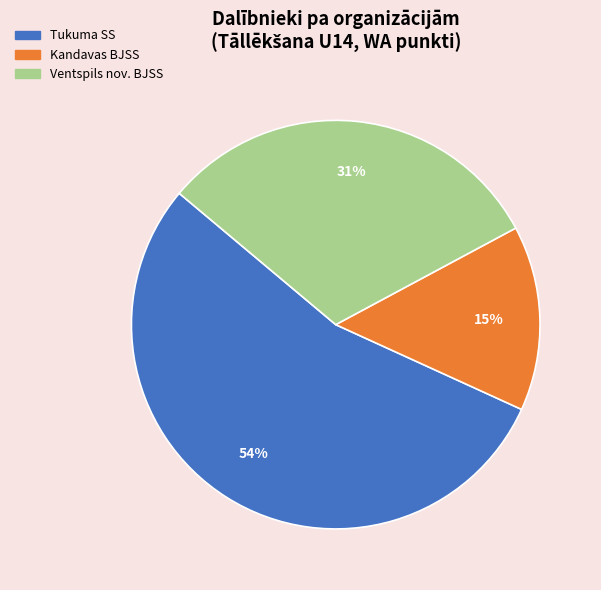

Is there a majority slice in this chart?

Yes